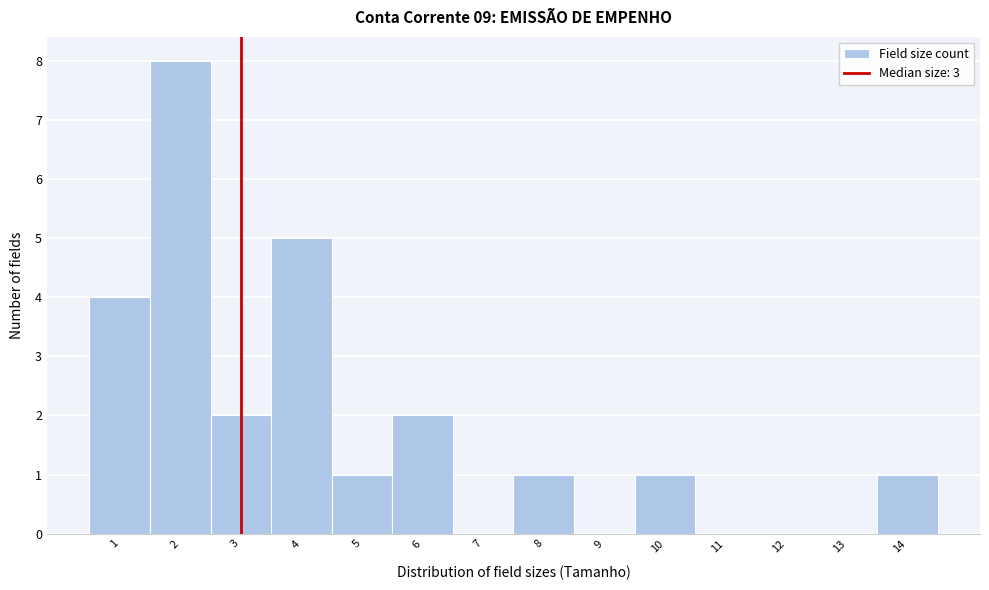

Reading left to right, transcribe this chart: for each bar, give the range it covers on the x-axis and its height. The values are not printed on the chart, so give them approximately, as read against the axis.

0.5 to 1.5: 4
1.5 to 2.5: 8
2.5 to 3.5: 2
3.5 to 4.5: 5
4.5 to 5.5: 1
5.5 to 6.5: 2
6.5 to 7.5: 0
7.5 to 8.5: 1
8.5 to 9.5: 0
9.5 to 10.5: 1
10.5 to 11.5: 0
11.5 to 12.5: 0
12.5 to 13.5: 0
13.5 to 14.5: 1